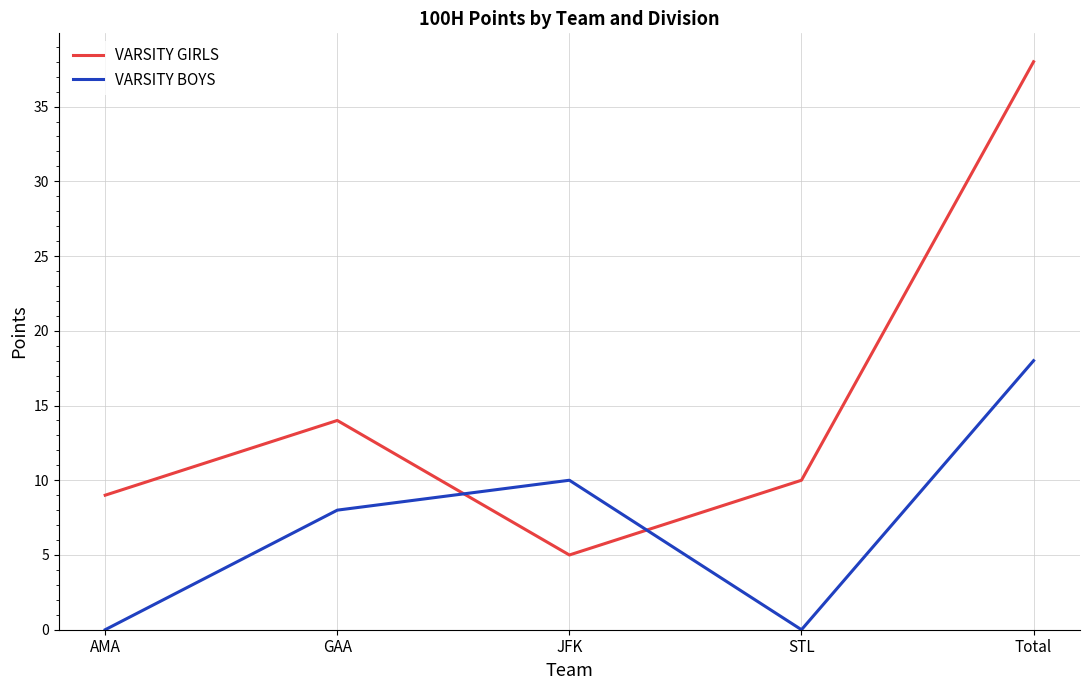

At how many categories does at least one series exceed 2?

5